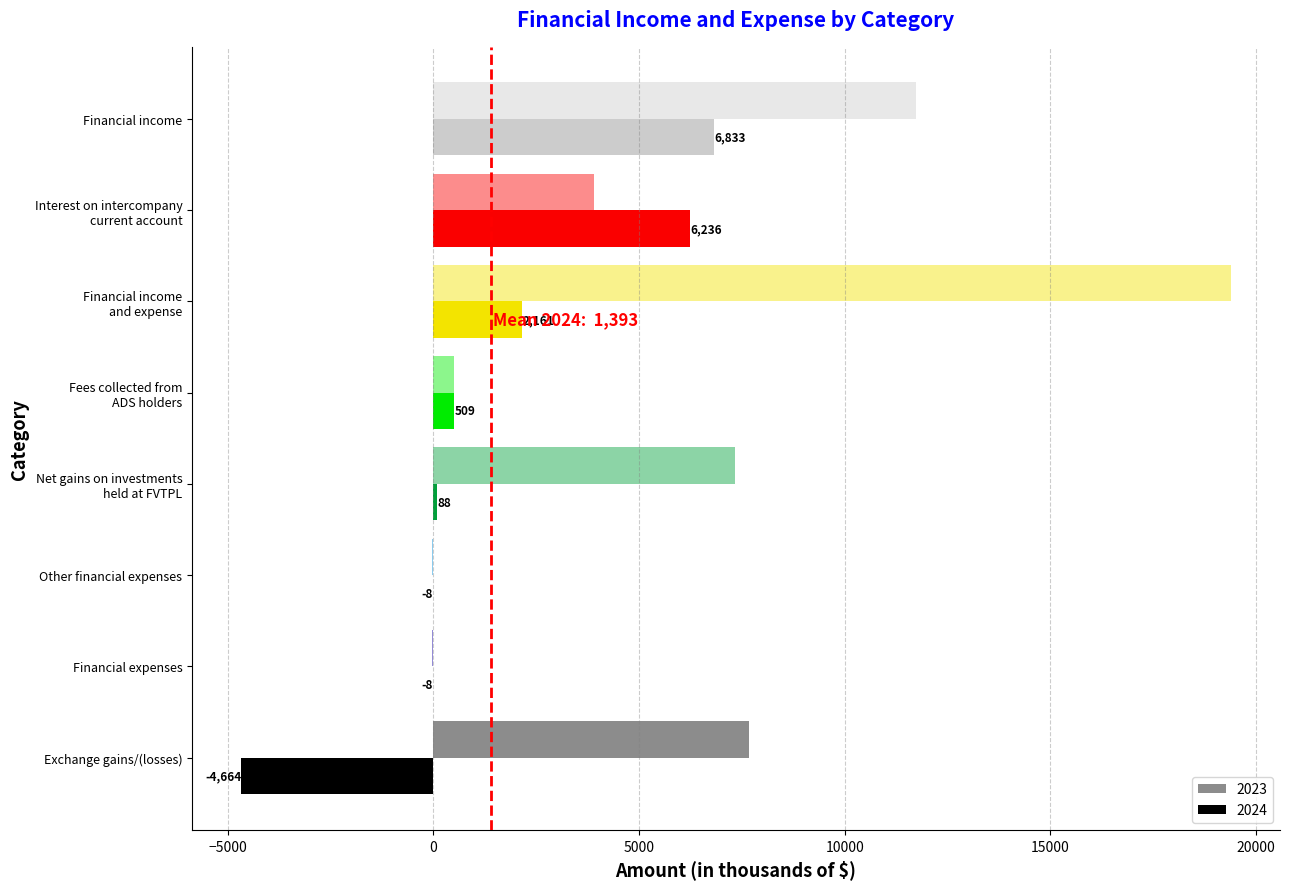

Count the number of data series in this chart.

2